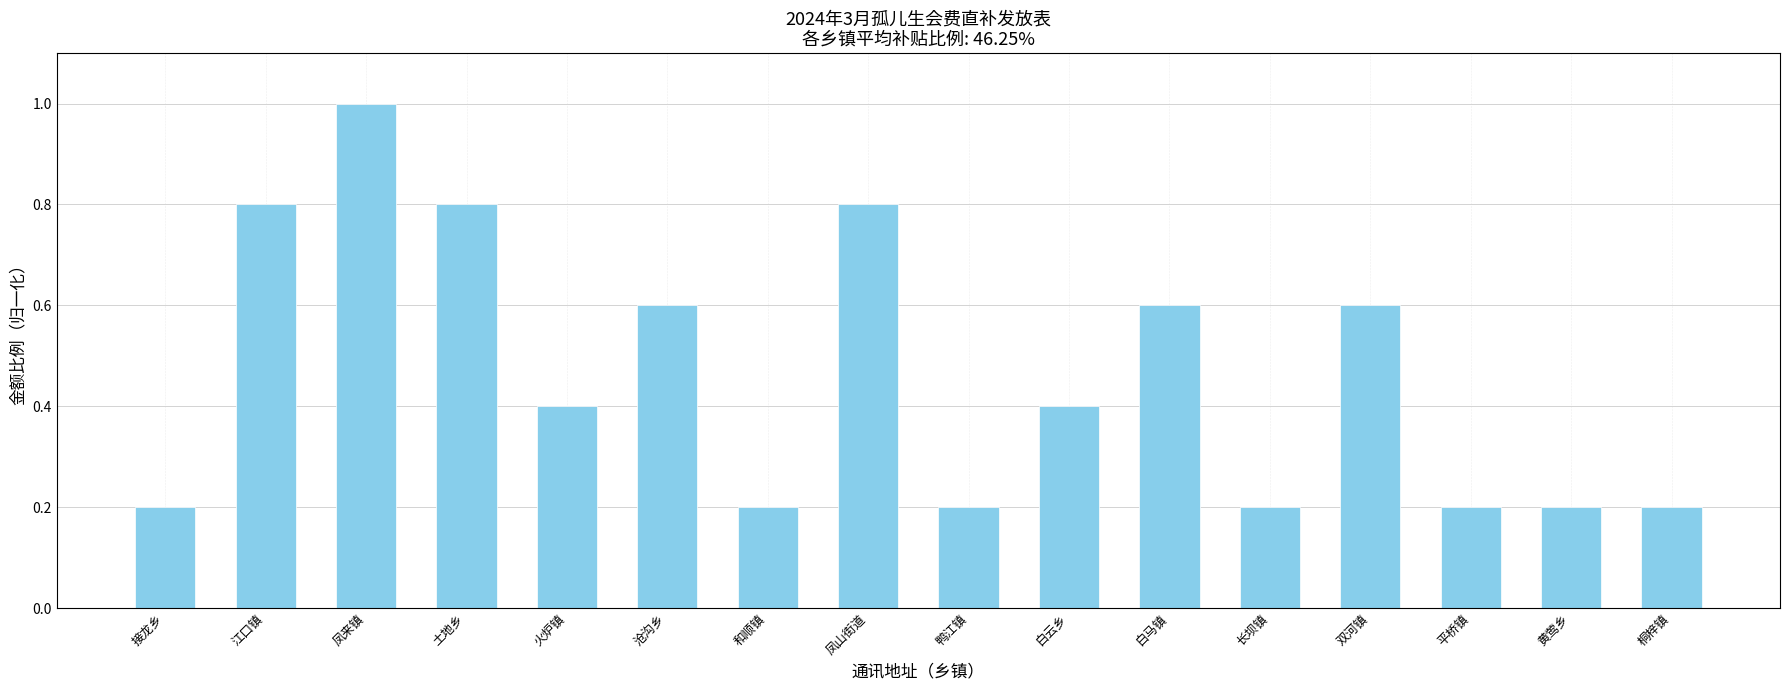

What is the minimum value shown in the chart?

0.2